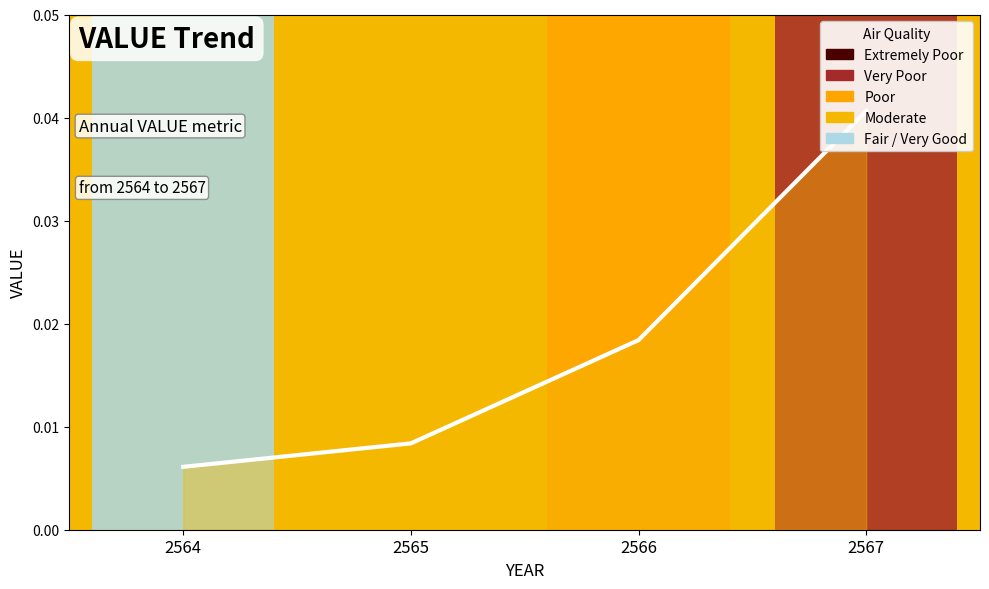

Between 2565 and 2564, which is larger?

2565